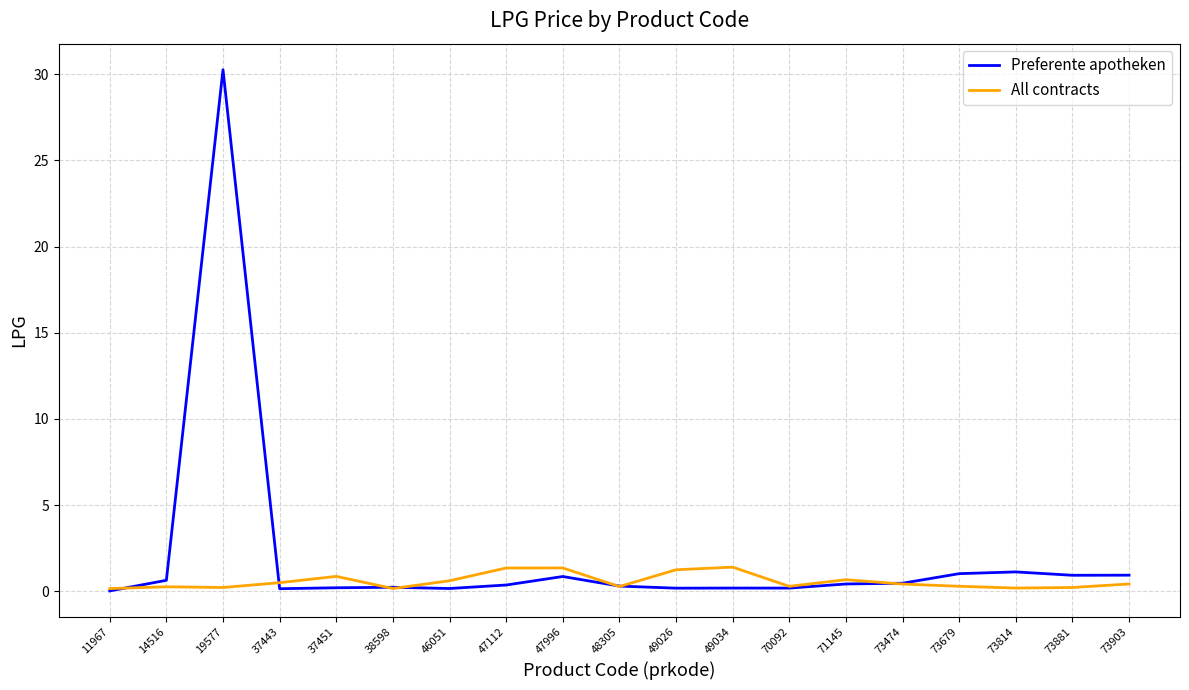

Where is the first local maximum for Preferente apotheken?

19577